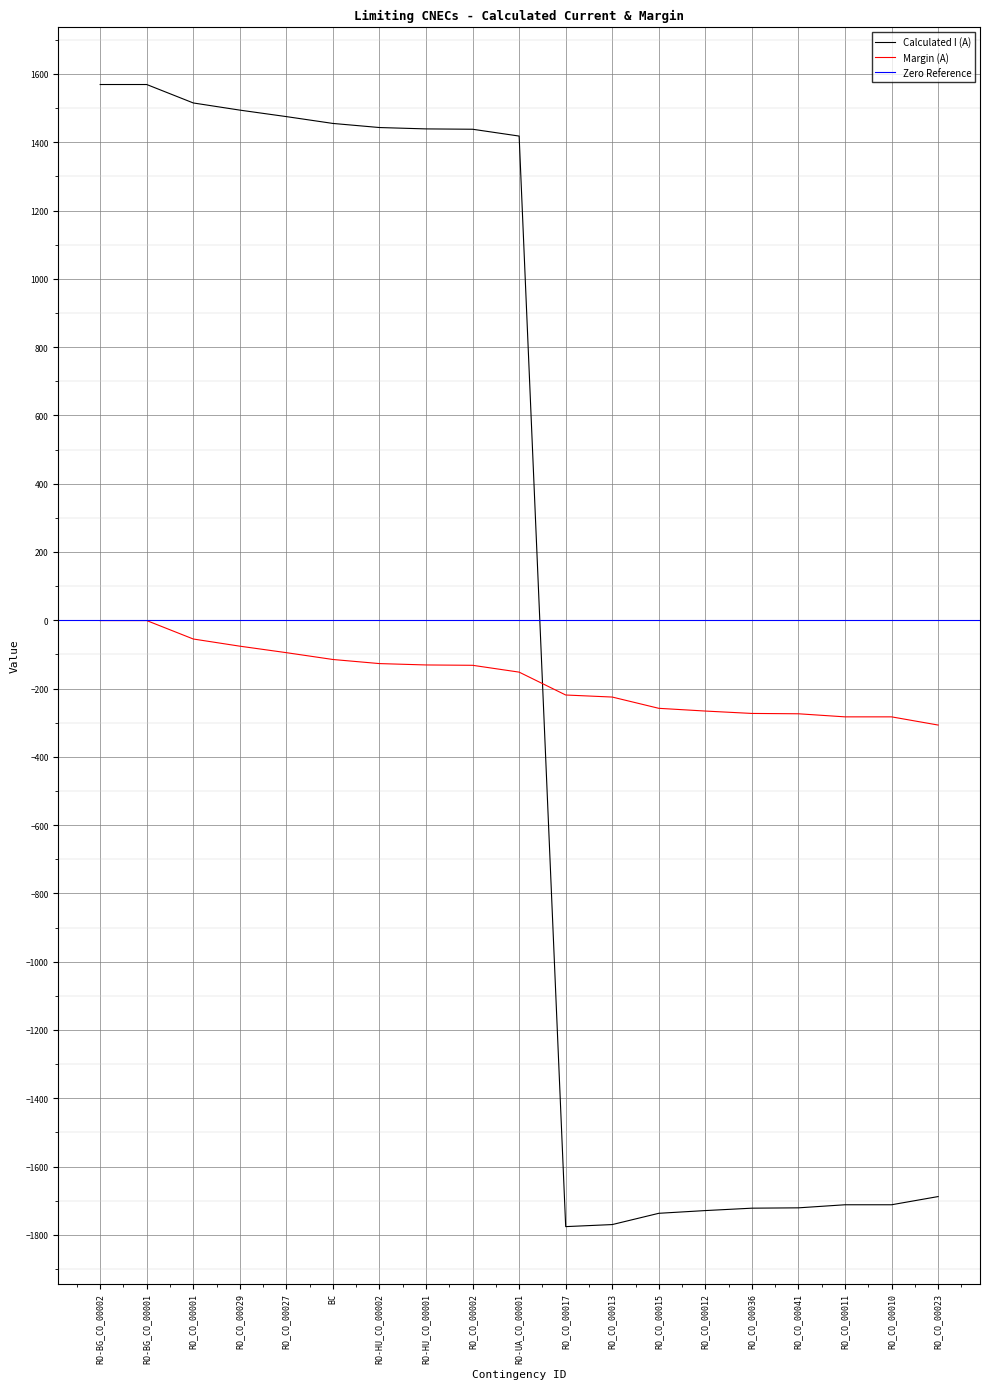

List the series in order of their peak value, highest first.

Calculated I (A), Margin (A)